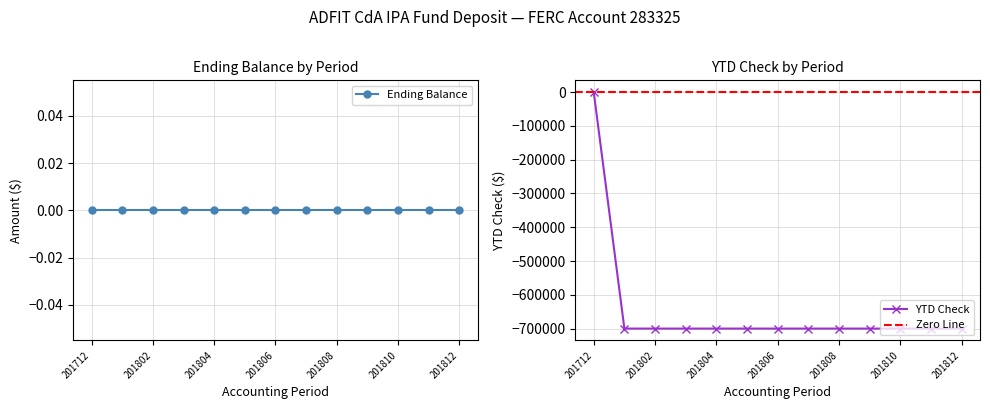

How many values in YTD Check are below zero?

12